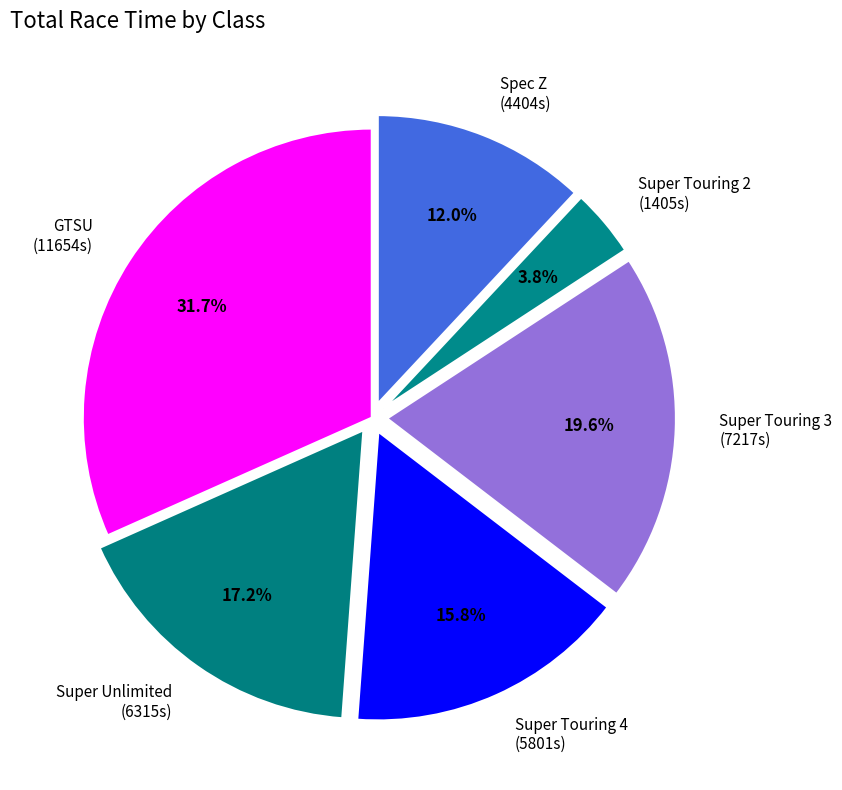

Combined, what portion of the pie is Super Touring 2 (1405s) and Super Unlimited (6315s)?

21.0%